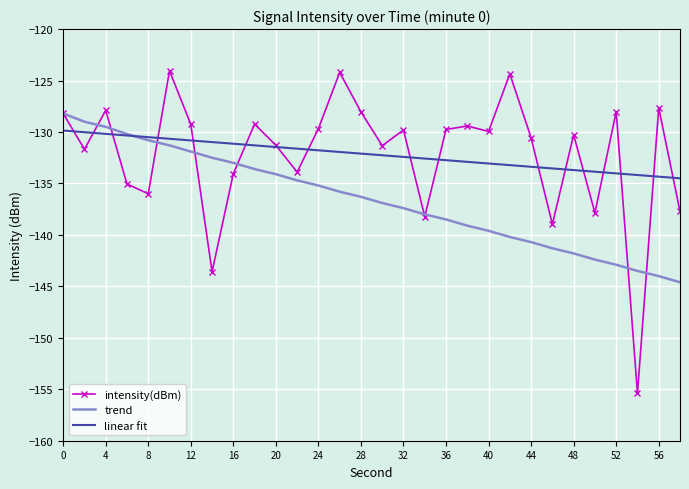

List the series in order of their peak value, lowest first.

linear fit, trend, intensity(dBm)